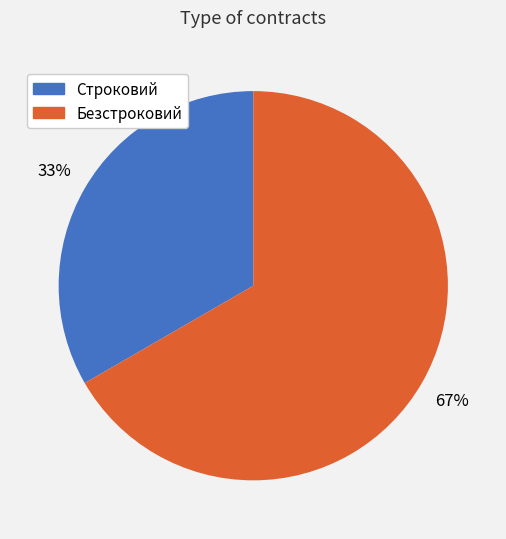

To the nearest percent, what portion does Строковий represent?

33%